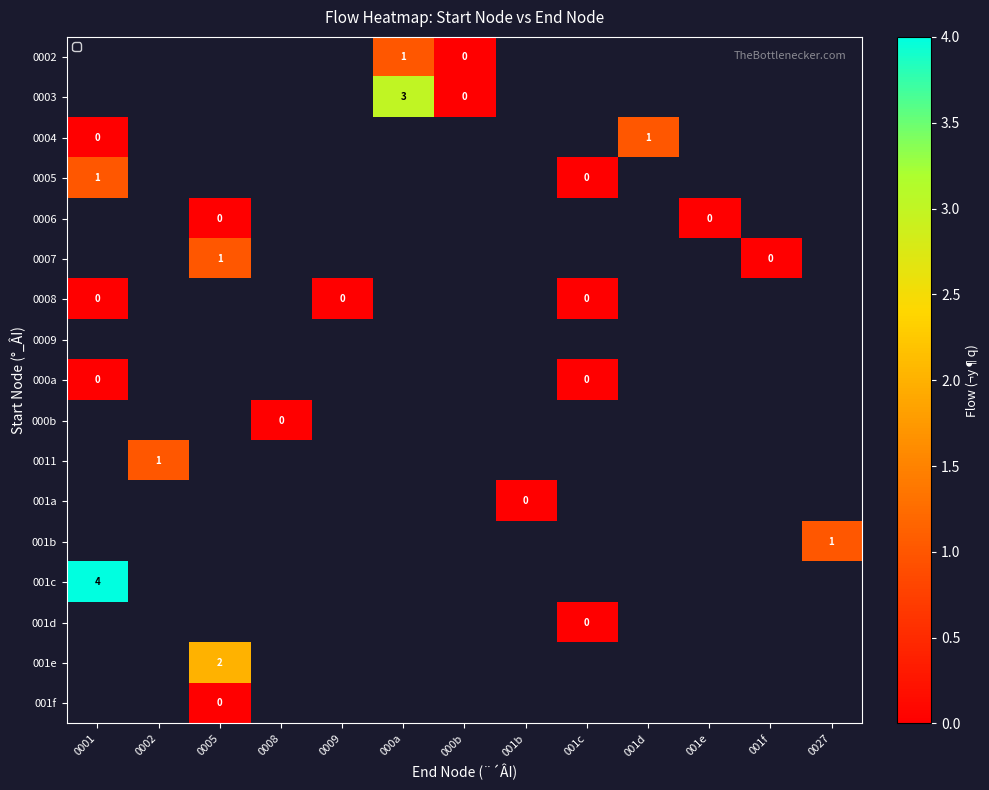

Which category has the lowest value in the 000a series?

0001